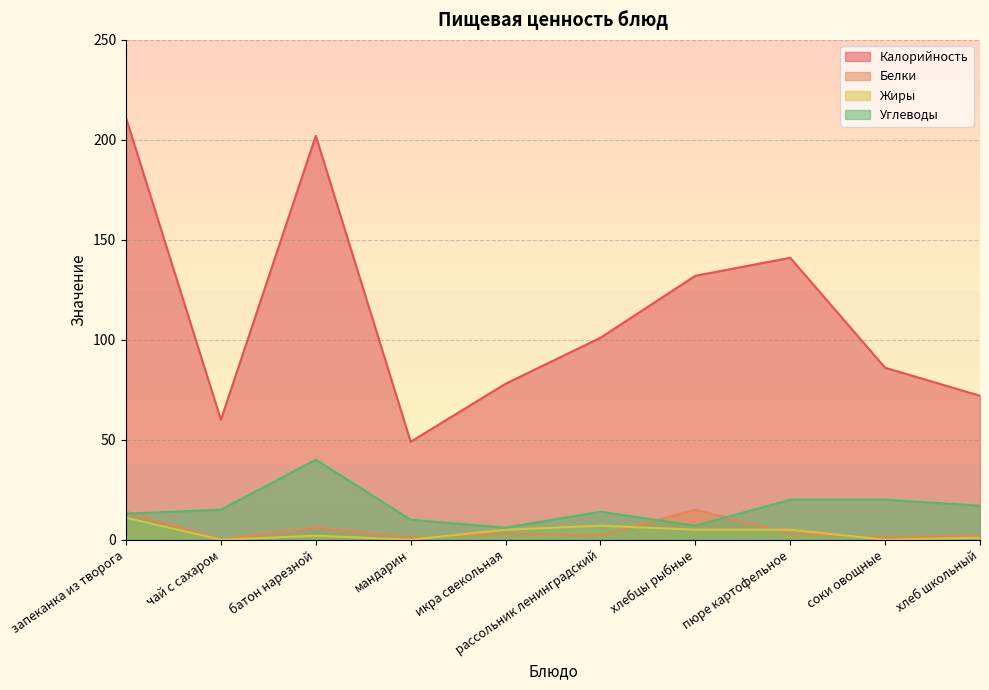

How many positive values does the Жиры series have?

7